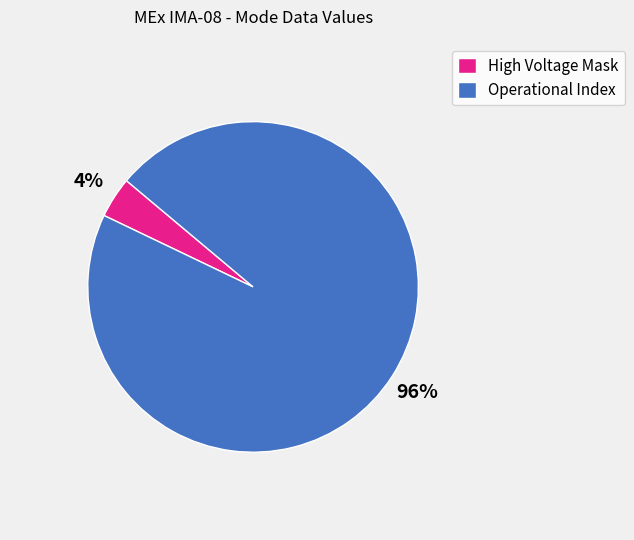

Between Operational Index and High Voltage Mask, which is larger?

Operational Index